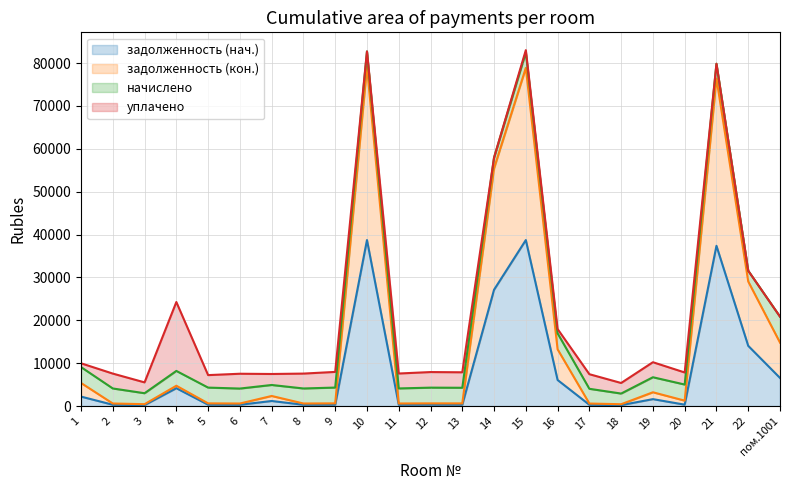

What is the maximum value for задолженность (нач.)?

38713.7